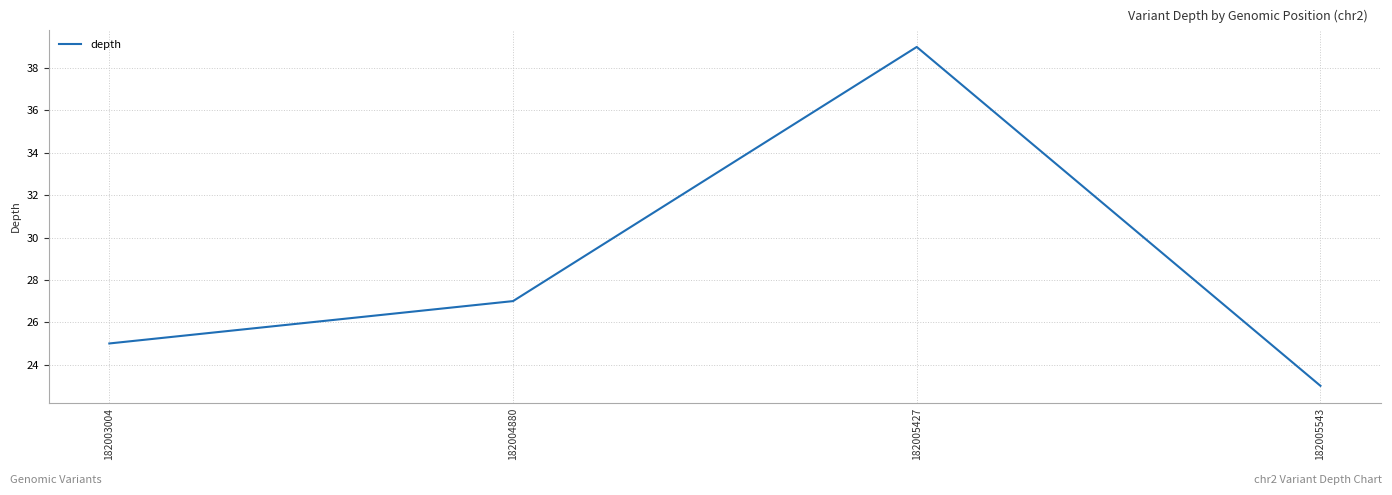

What is the sum of all values?

114